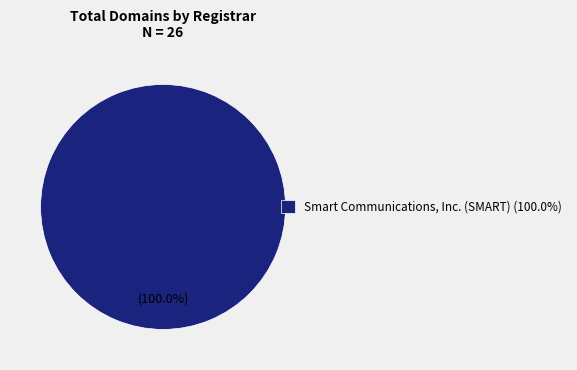

Is there a majority slice in this chart?

Yes